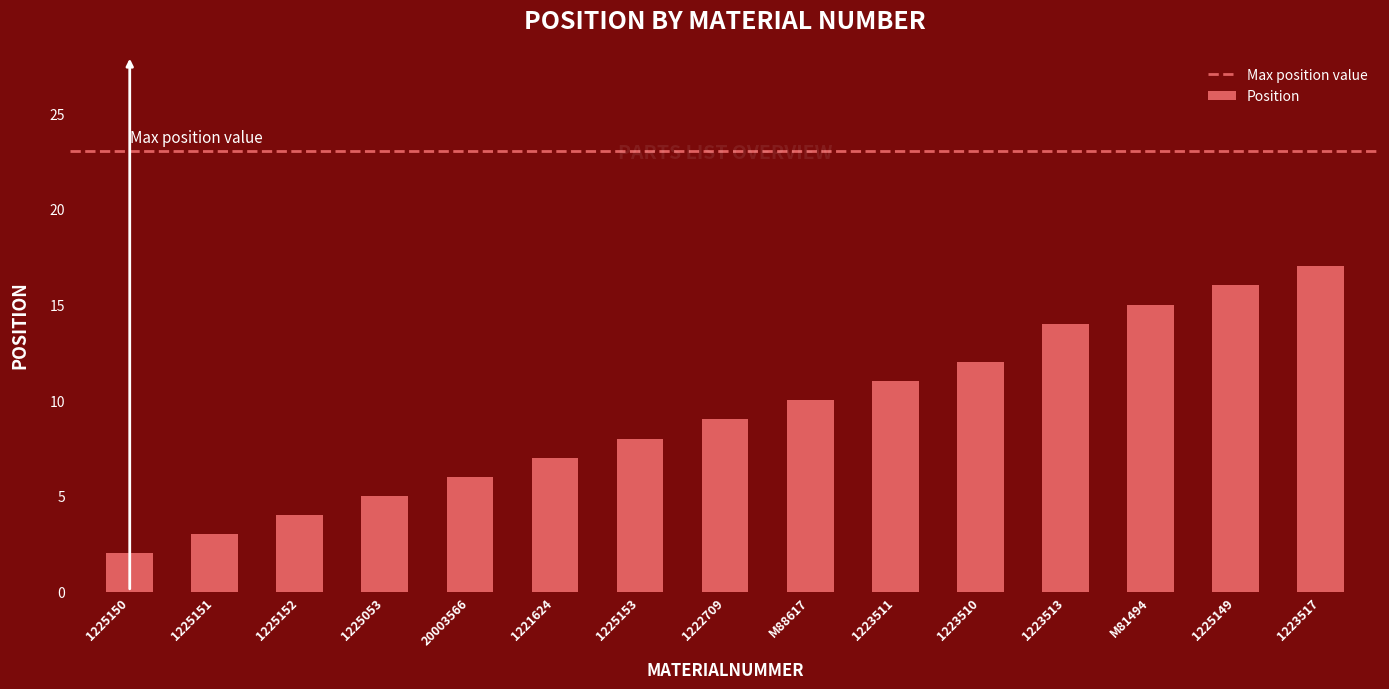

Reading left to right, transcribe all the data shown in this chart.

2	3	4	5	6	7	8	9	10	11	12	14	15	16	17